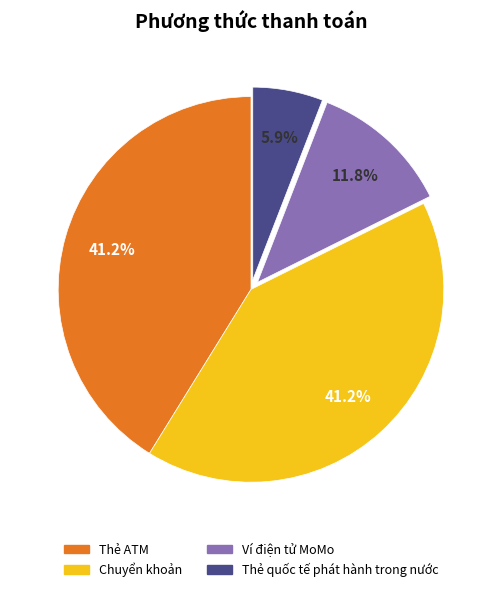

True or false: Thẻ quốc tế phát hành trong nước accounts for 6% of the total.

True